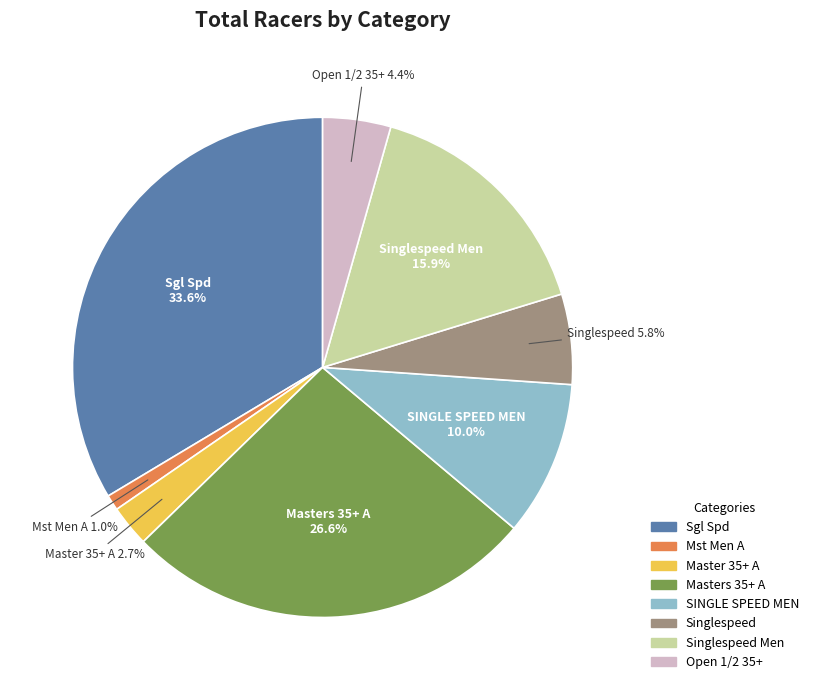

Is there any slice that represents more than half of the pie?

No